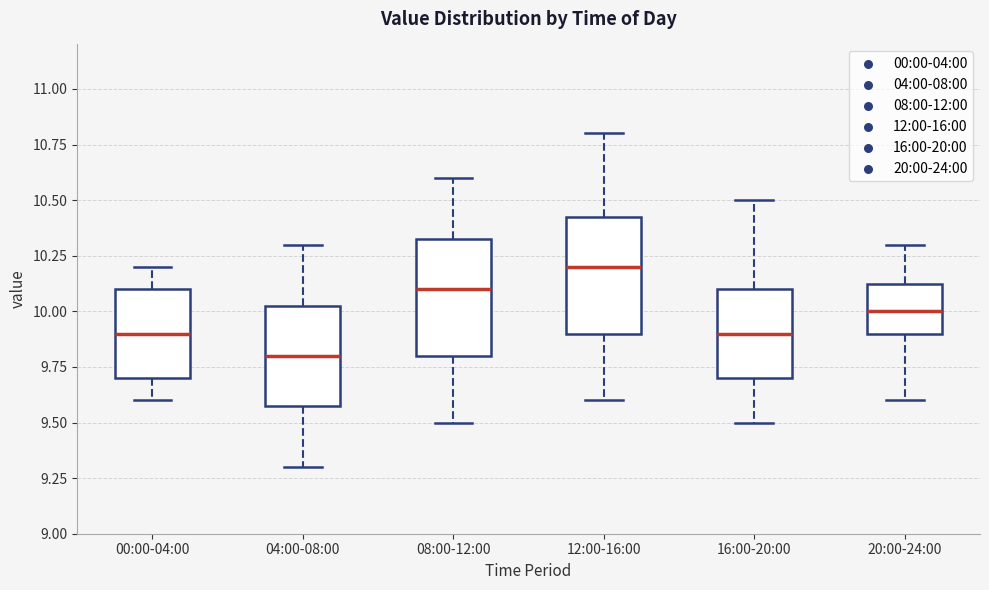

Reading left to right, transcribe this box plot: for each box, give where its median line is, the range the box spans, and where its two whiskers end, as read against the y-axis. The values are not printed on the chart, so give them approximately, as read against the axis.

00:00-04:00: median 9.90, box 9.70 to 10.10, whiskers 9.60 to 10.20
04:00-08:00: median 9.80, box 9.60 to 10.05, whiskers 9.30 to 10.30
08:00-12:00: median 10.10, box 9.80 to 10.35, whiskers 9.50 to 10.60
12:00-16:00: median 10.20, box 9.90 to 10.45, whiskers 9.60 to 10.80
16:00-20:00: median 9.90, box 9.70 to 10.10, whiskers 9.50 to 10.50
20:00-24:00: median 10.00, box 9.90 to 10.15, whiskers 9.60 to 10.30